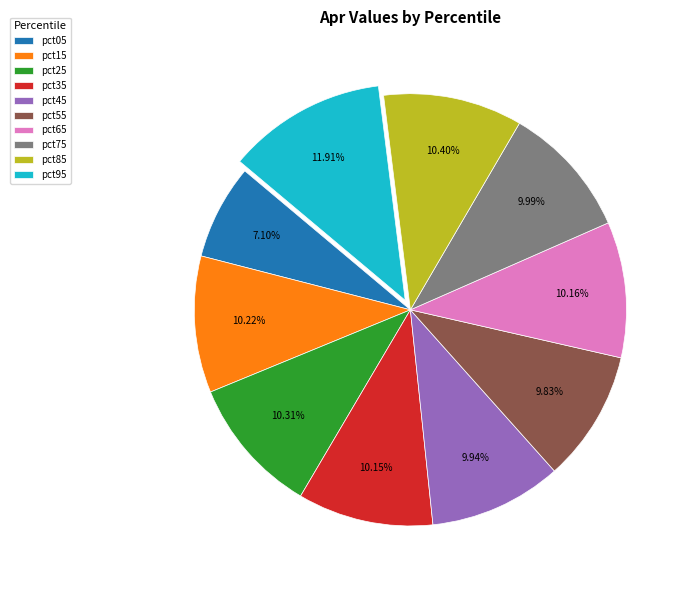

The pct85 slice represents 10% of the pie. True or false?

True